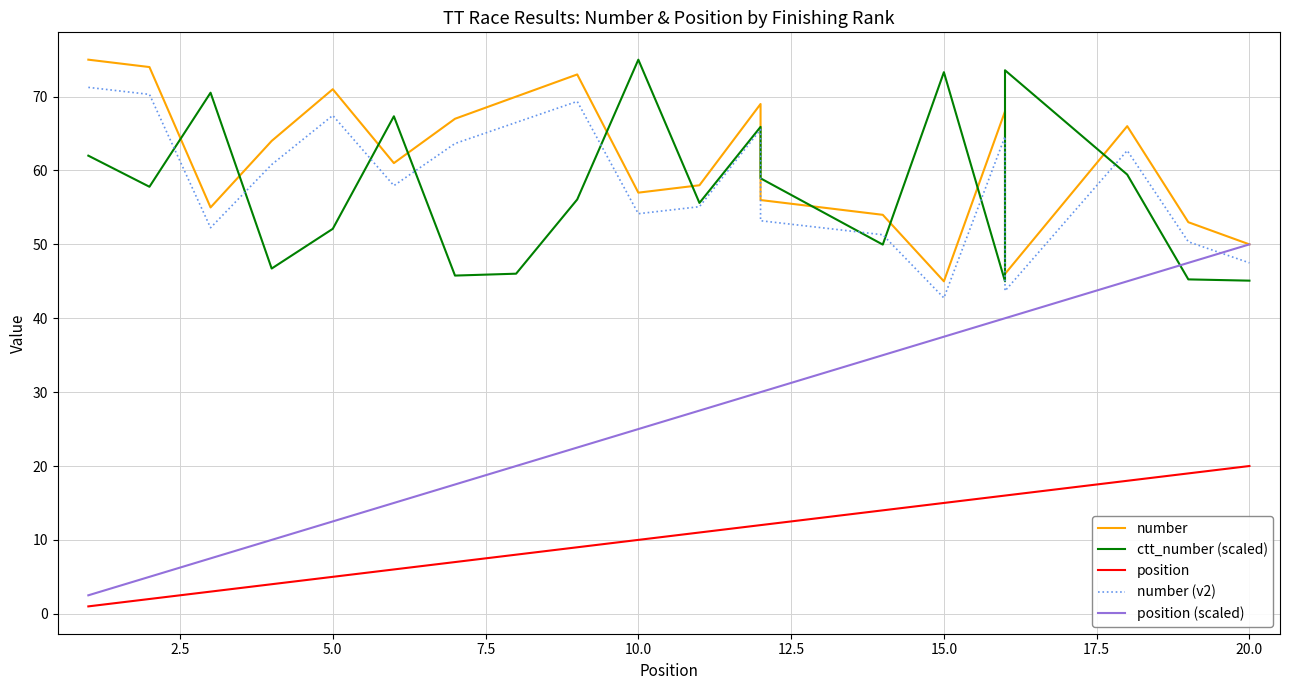

True or false: ctt_number (scaled) has more than 2 points higher than both neighbors.

True